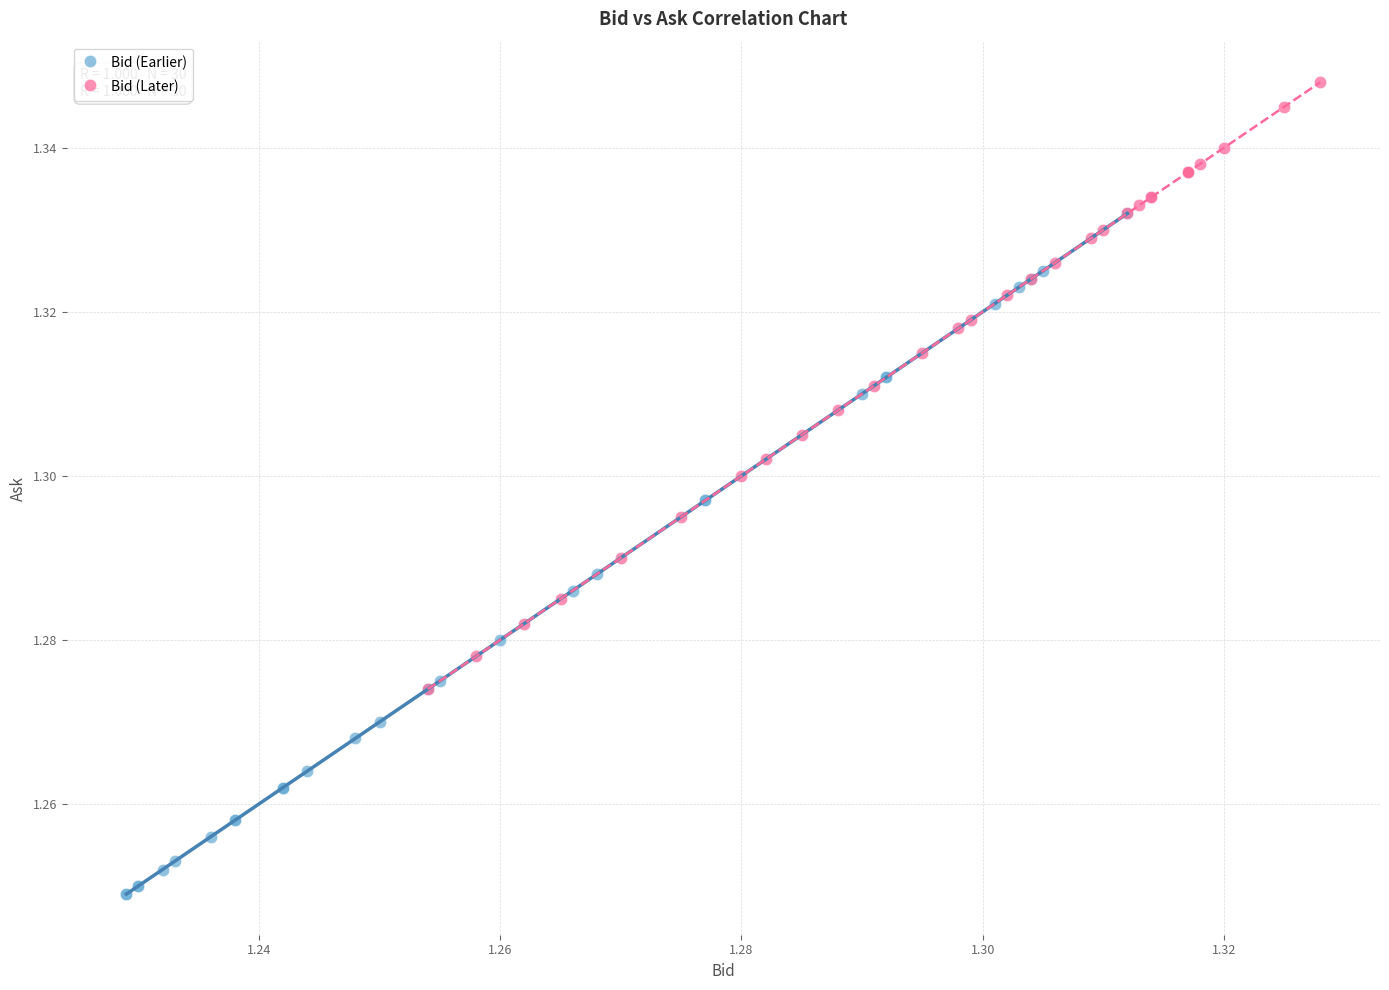

Which series contains the lowest Y value?

Bid (Earlier)